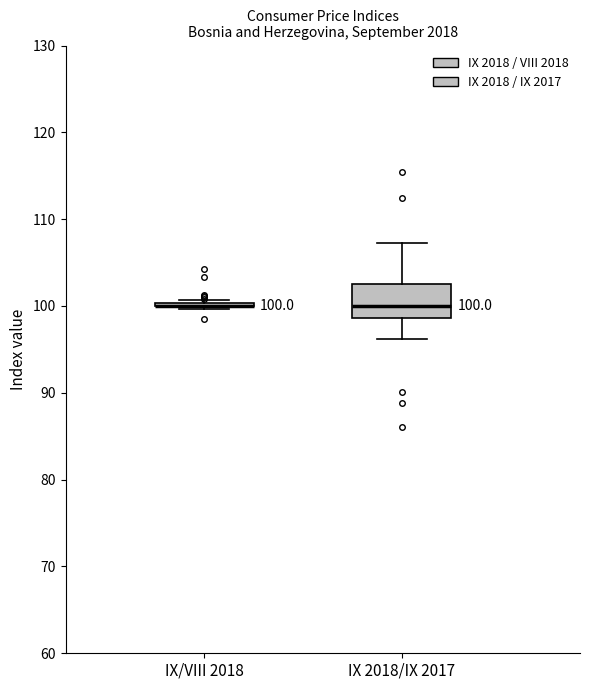

Which box is the tallest, from its lower edge to its upper edge?

IX 2018/IX 2017